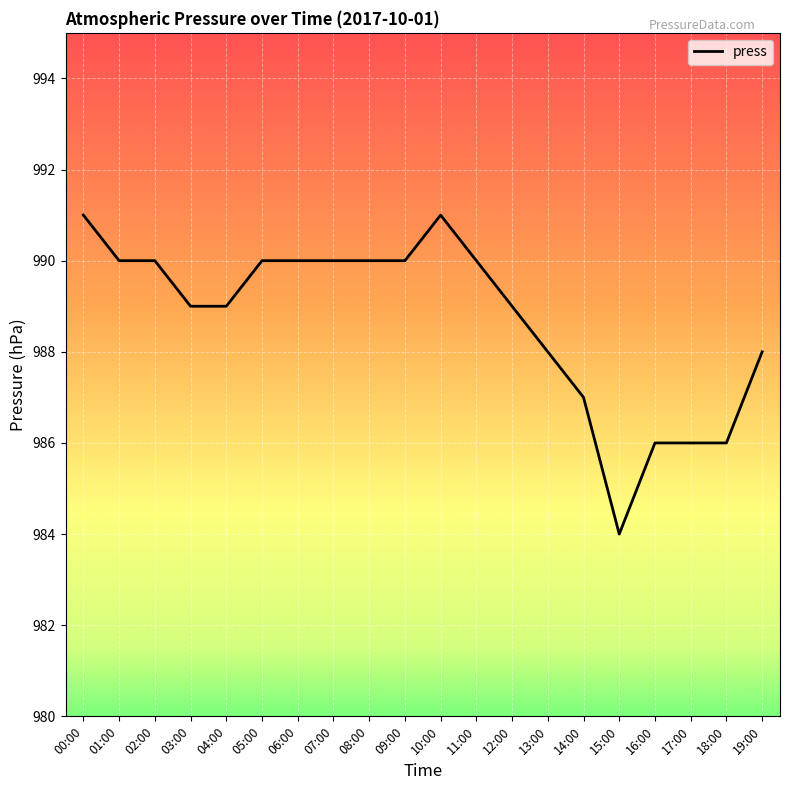

What position from the right is 14:00?

6